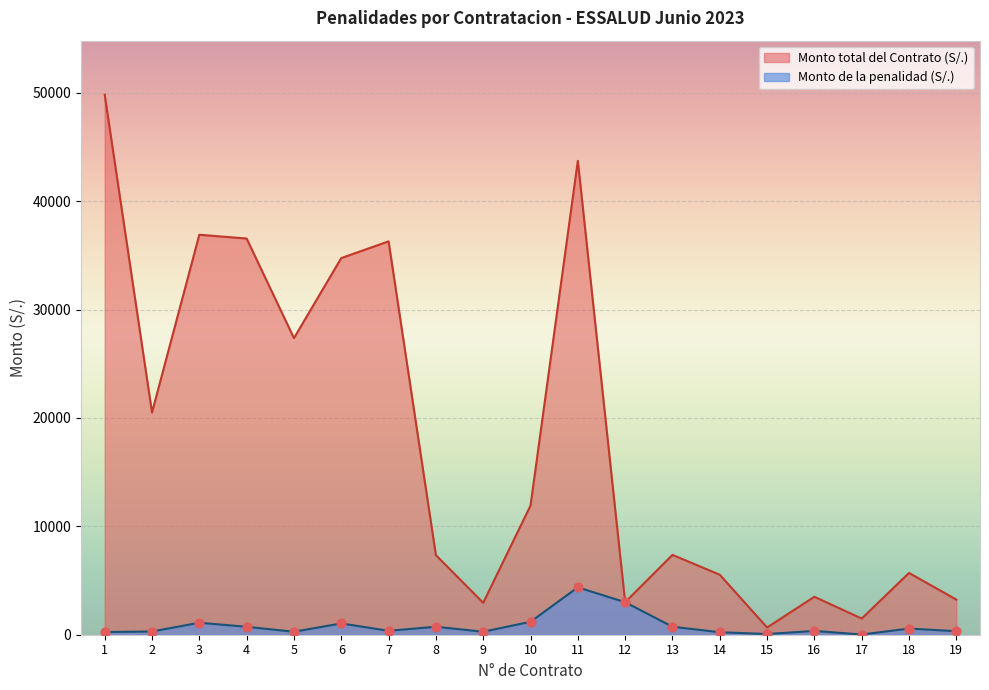

Is the value of Monto de la penalidad (S/.) at 8 greater than the value of Monto total del Contrato (S/.) at 17?

No